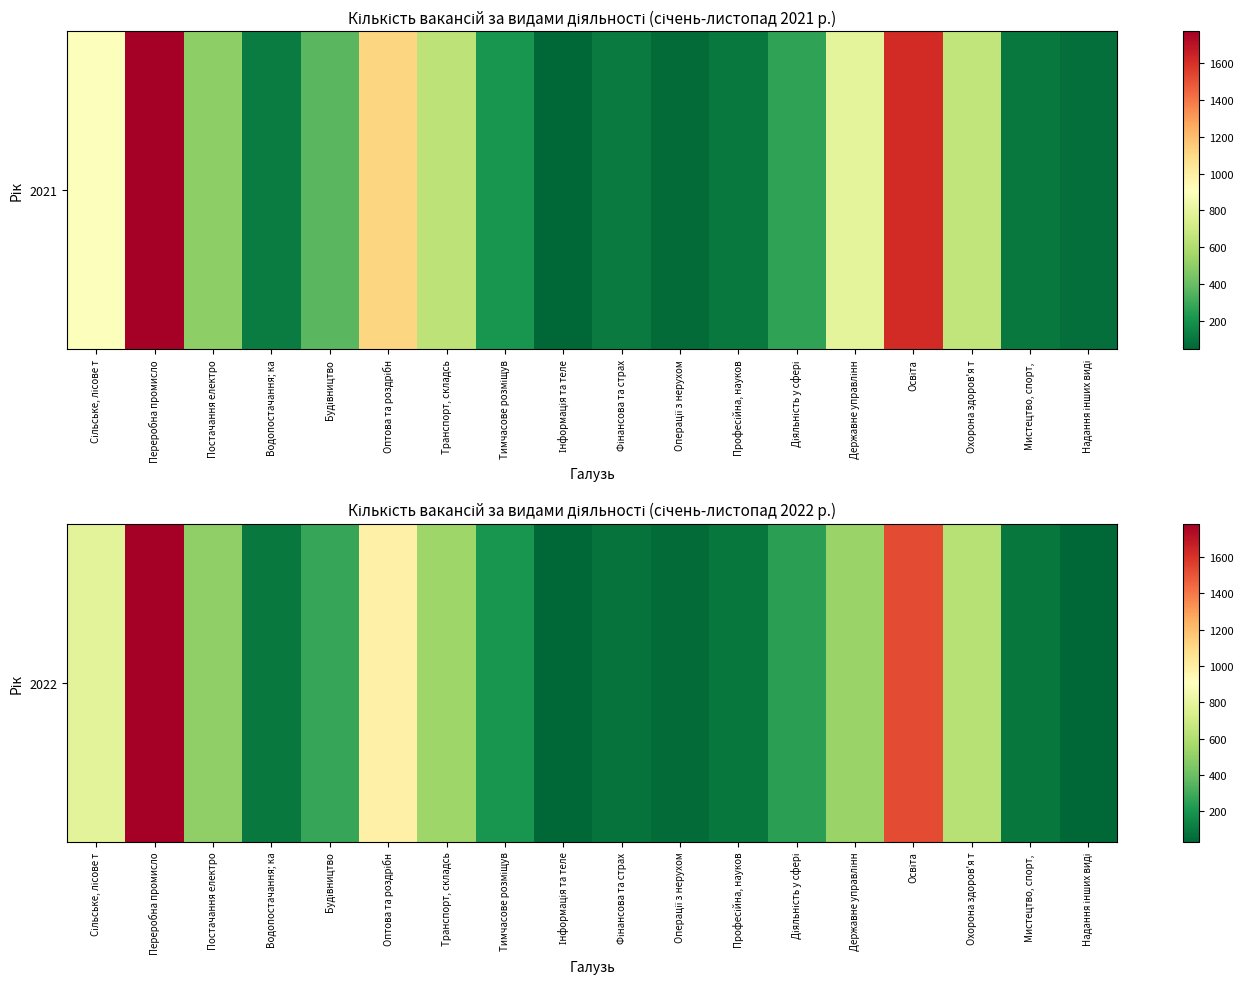

Which category has the highest value across all series?

Переробна промисло